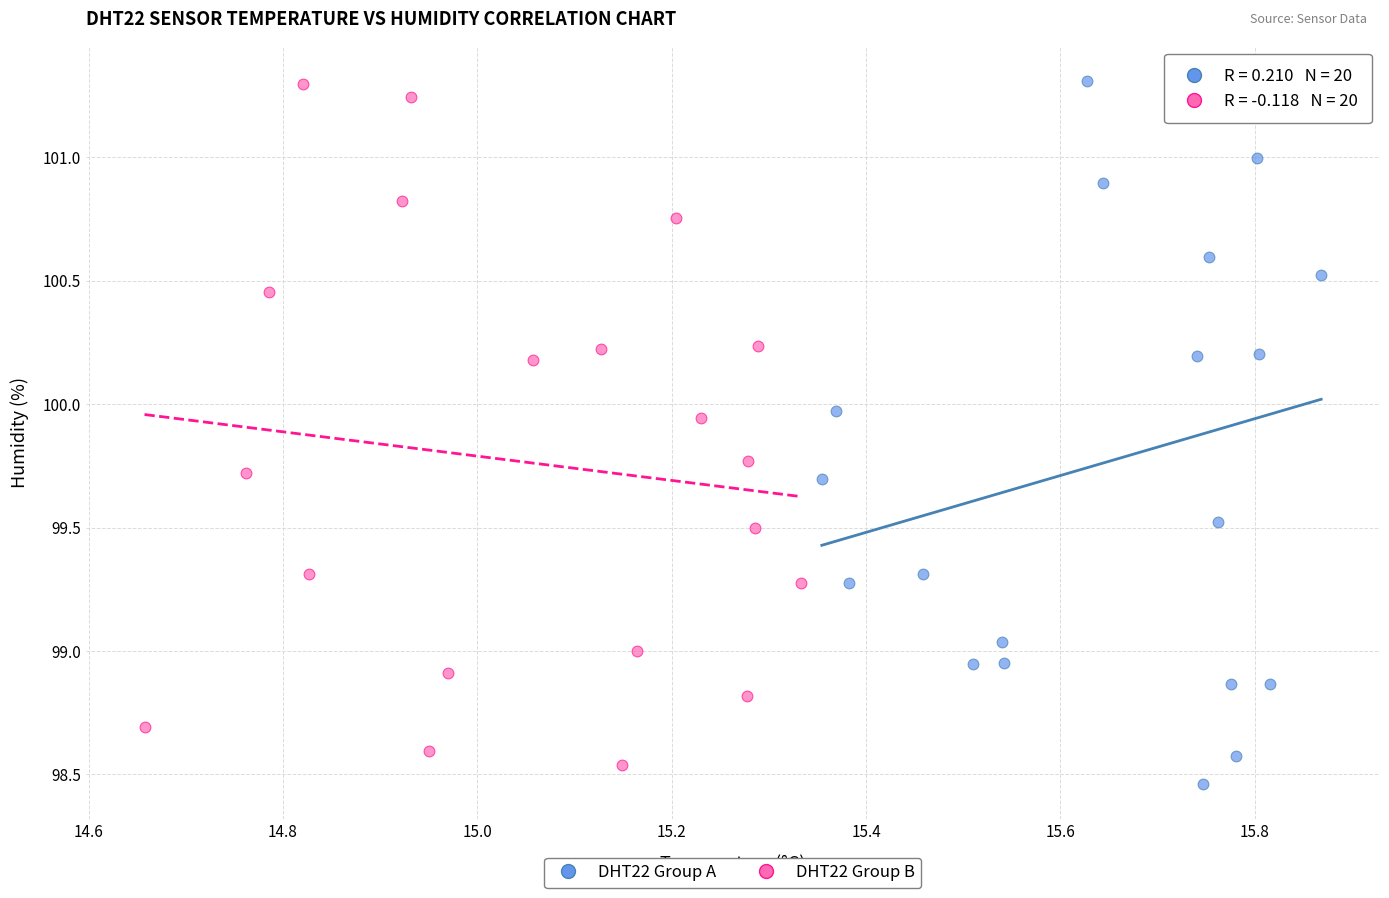

Which series has the widest spread of Y values?

DHT22 Group A